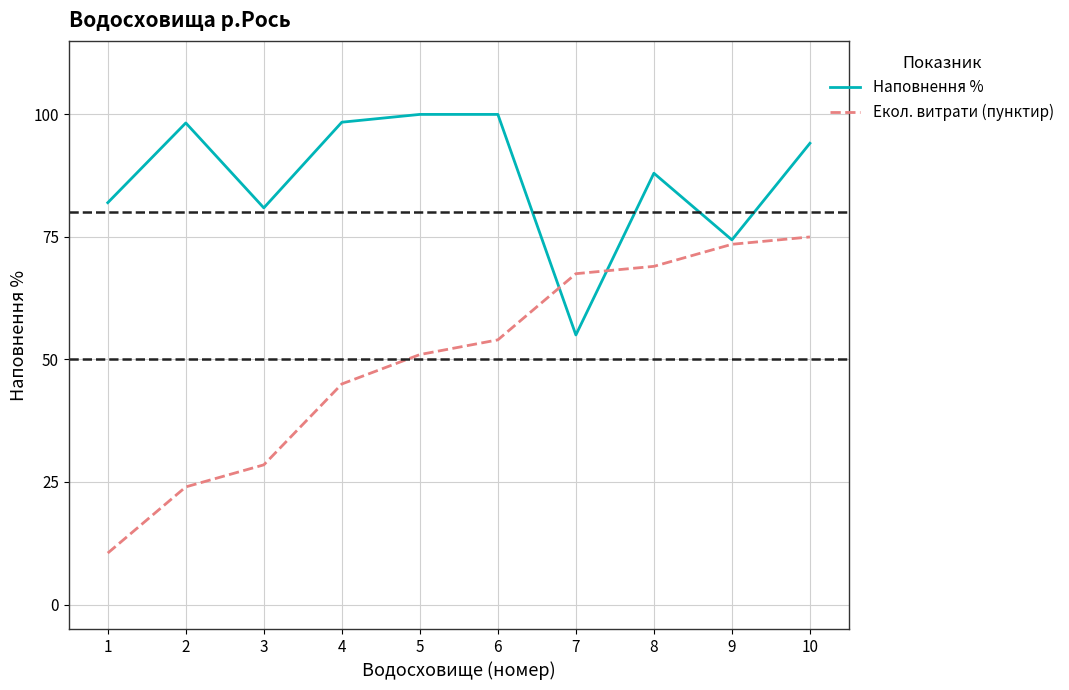

What is the greatest value displayed?

100.0